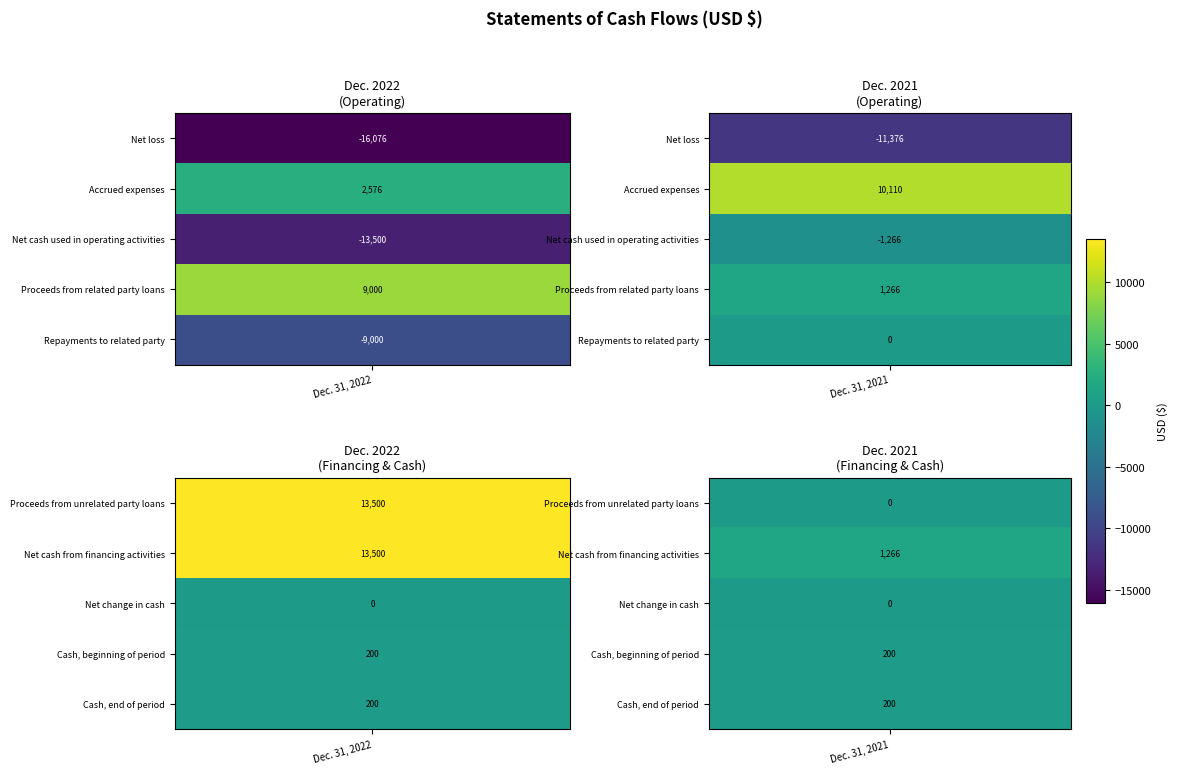

Which series changed the most between 0 and 1?

Proceeds from unrelated party loans